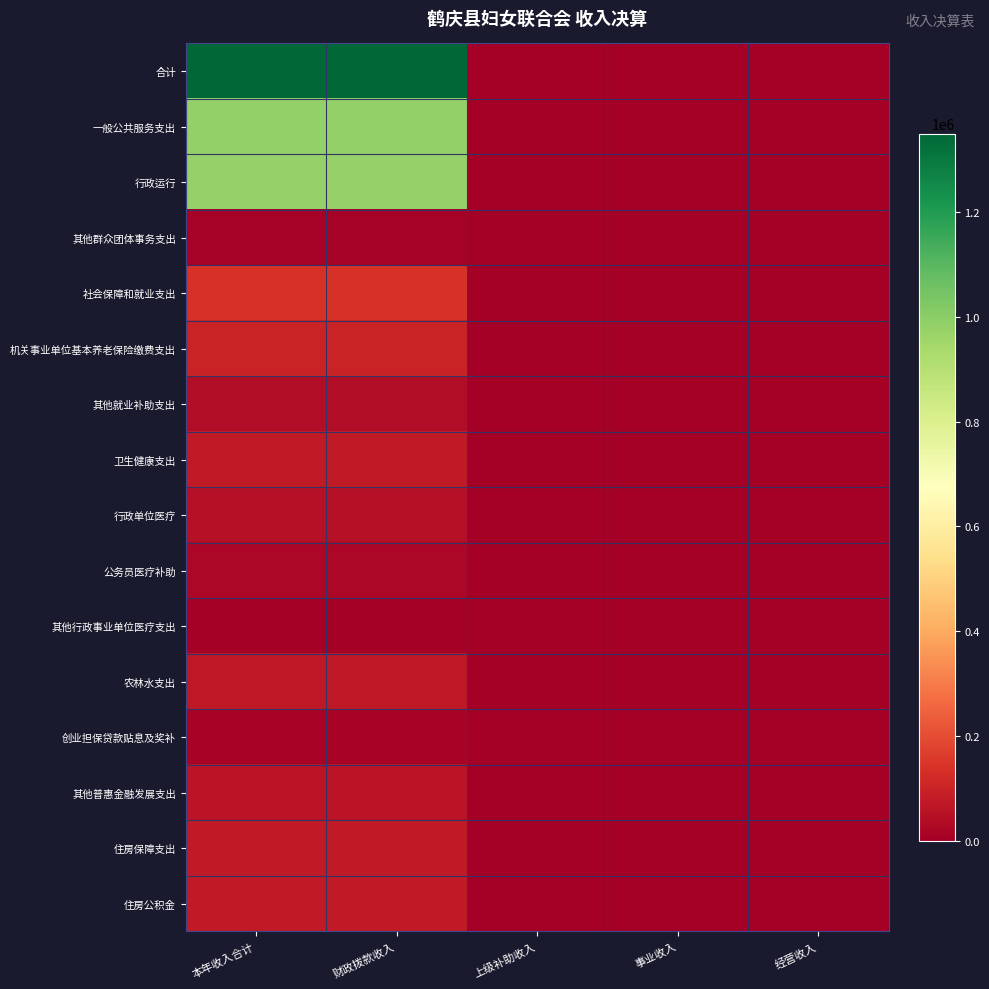

At how many categories does at least one series exceed 1348494?

2